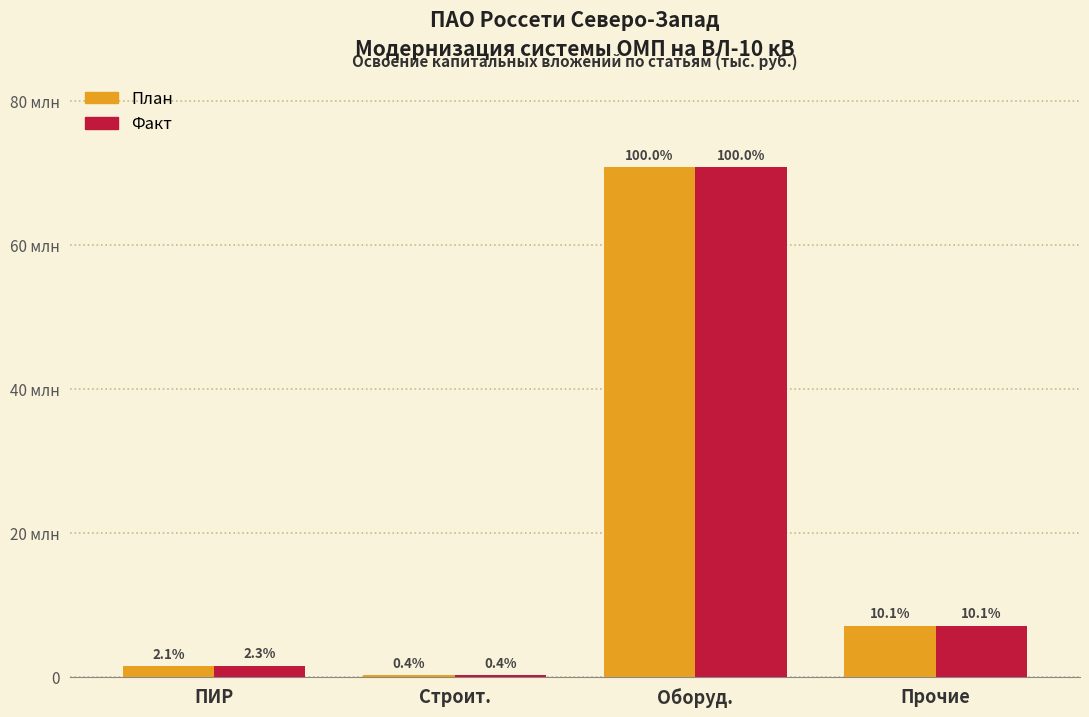

How many data points in План are above 7181556?

1